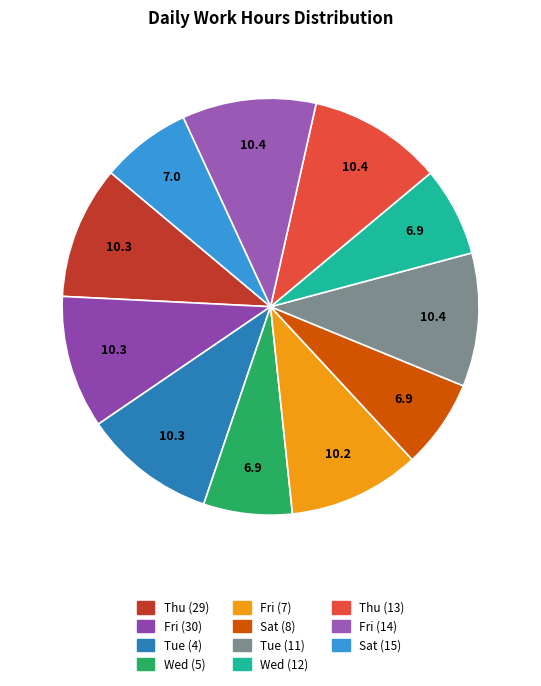

Which slice is the largest?

Thu (13)